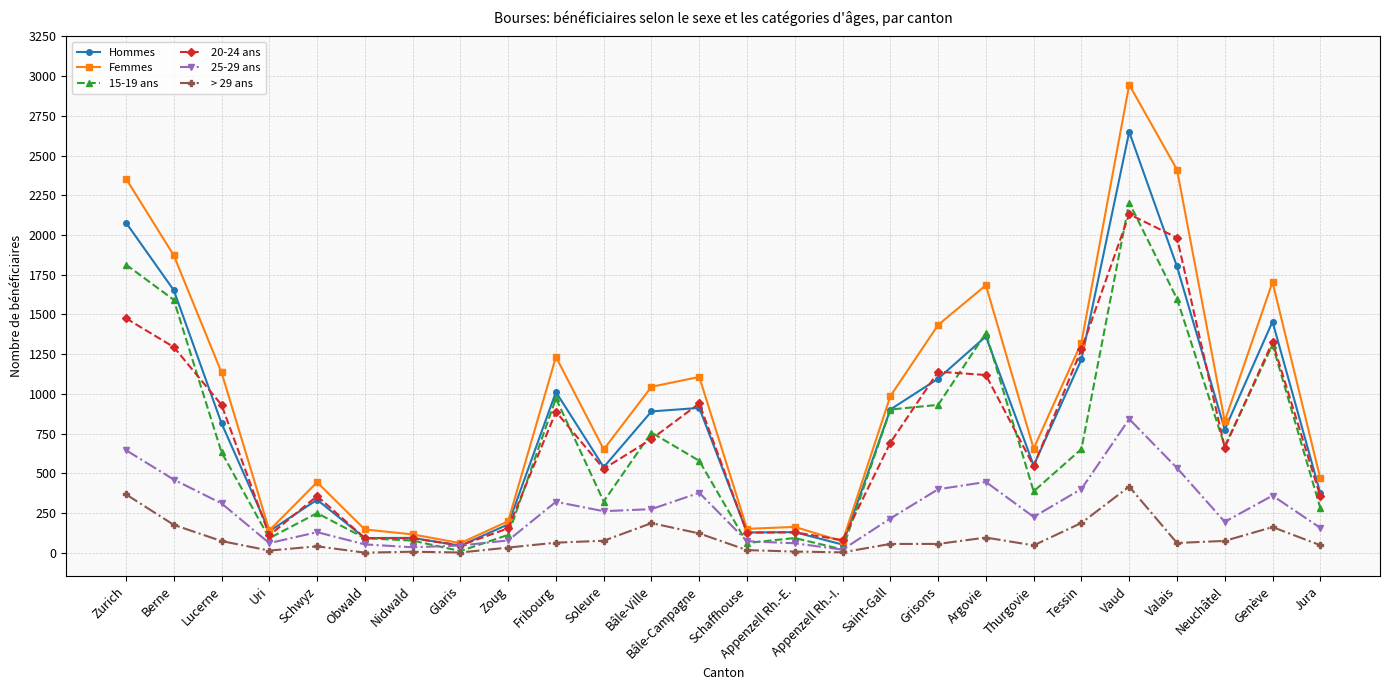

What is the total value across all series at Bâle-Ville?

3870